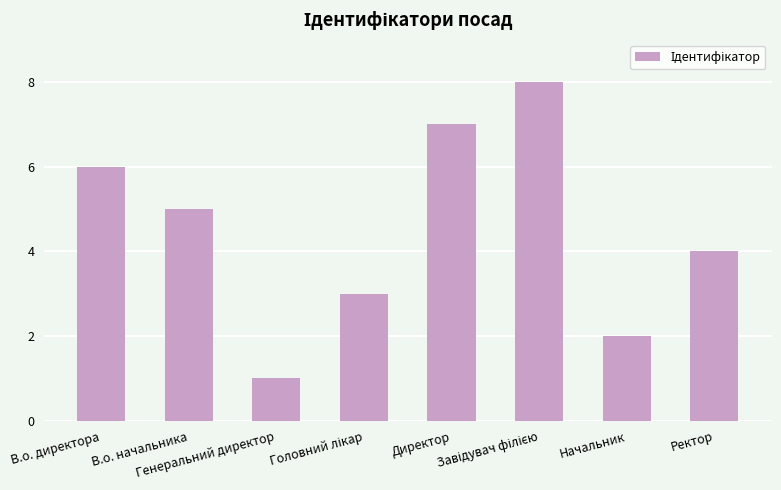

What is the sum of all values?

36